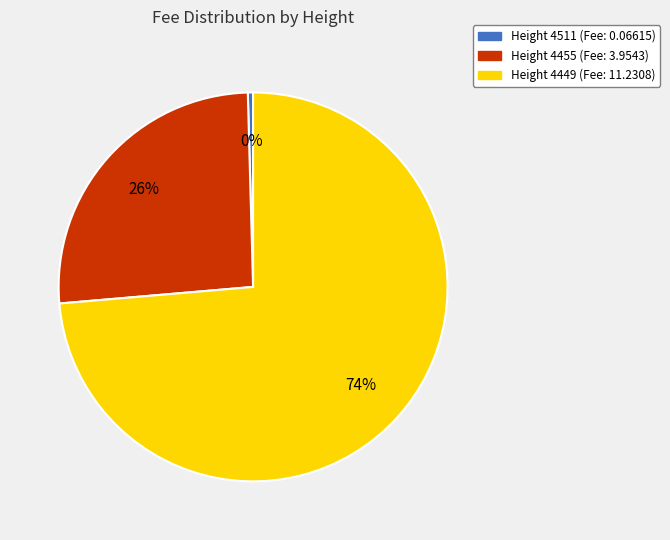

Is there any slice that represents more than half of the pie?

Yes